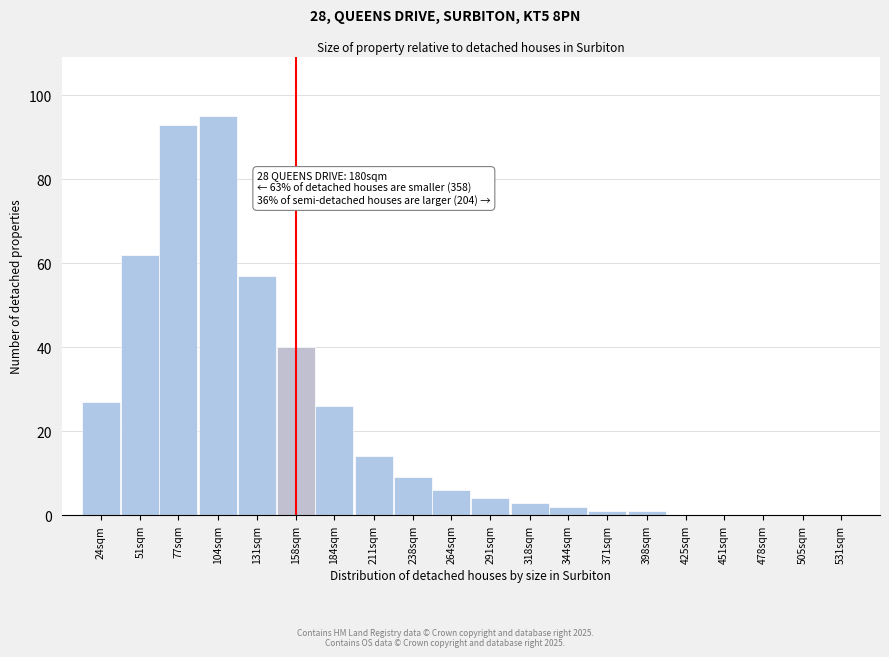

Reading left to right, transcribe all the data shown in this chart.

24sqm=27	51sqm=62	77sqm=93	104sqm=95	131sqm=57	158sqm=40	184sqm=26	211sqm=14	238sqm=9	264sqm=6	291sqm=4	318sqm=3	344sqm=2	371sqm=1	398sqm=1	425sqm=0	451sqm=0	478sqm=0	505sqm=0	531sqm=0